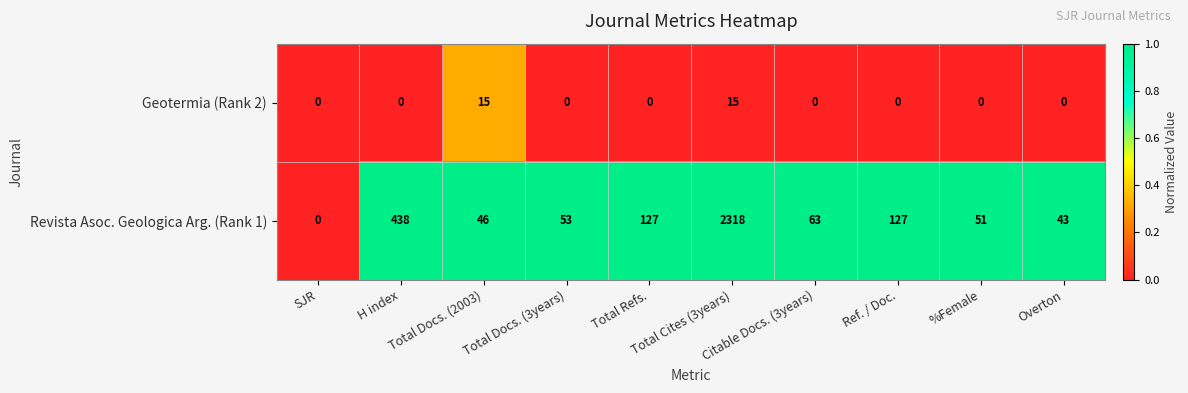

List the series in order of their overall mean, highest first.

Revista Asoc. Geologica Arg. (Rank 1), Geotermia (Rank 2)